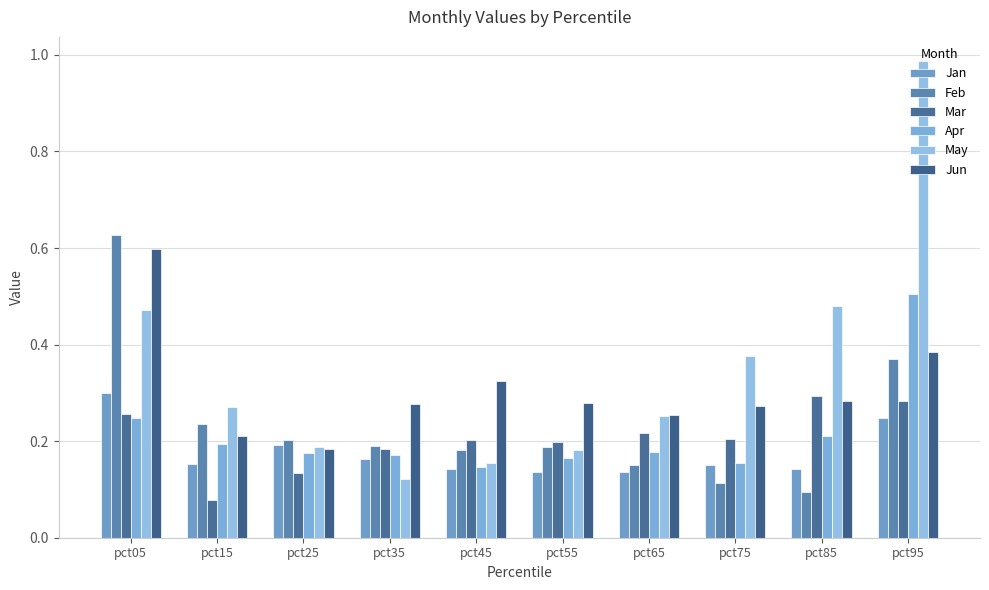

What is the sum of the Mar values at pct85 and pct65?

0.5